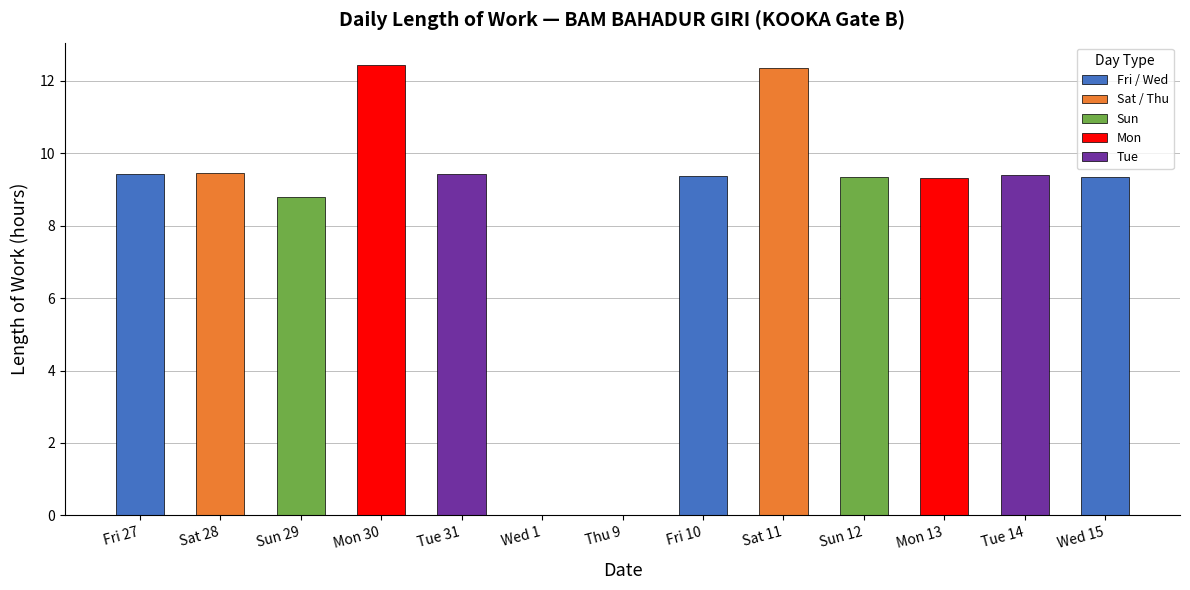

At which label is the value closest to 6?

Sun 29